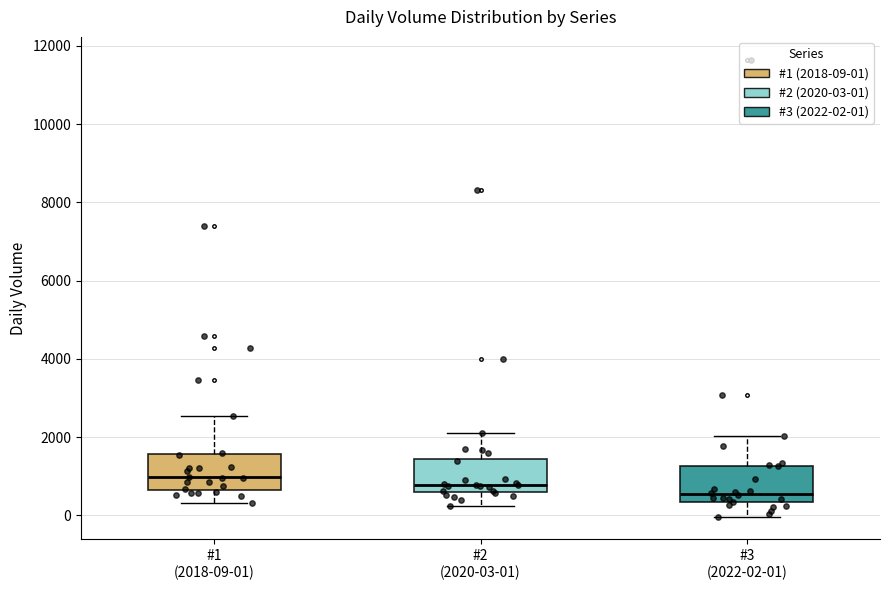

Reading left to right, transcribe this box plot: for each box, give where its median line is, the range the box spans, and where its two whiskers end, as read against the y-axis. The values are not printed on the chart, so give them approximately, as read against the axis.

#1 (2018-09-01): median 1000, box 600 to 1600, whiskers 400 to 2600
#2 (2020-03-01): median 800, box 600 to 1400, whiskers 200 to 2200
#3 (2022-02-01): median 600, box 400 to 1200, whiskers 0 to 2000